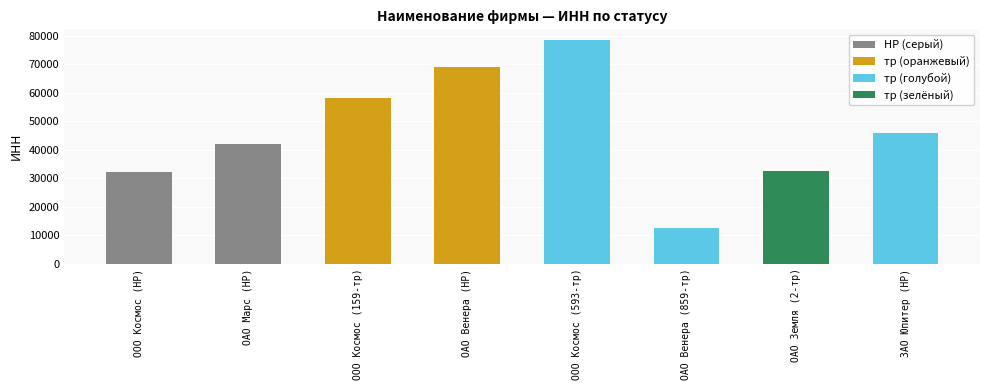

Between ООО Космос (НР) and ОАО Венера (НР), which is larger?

ОАО Венера (НР)